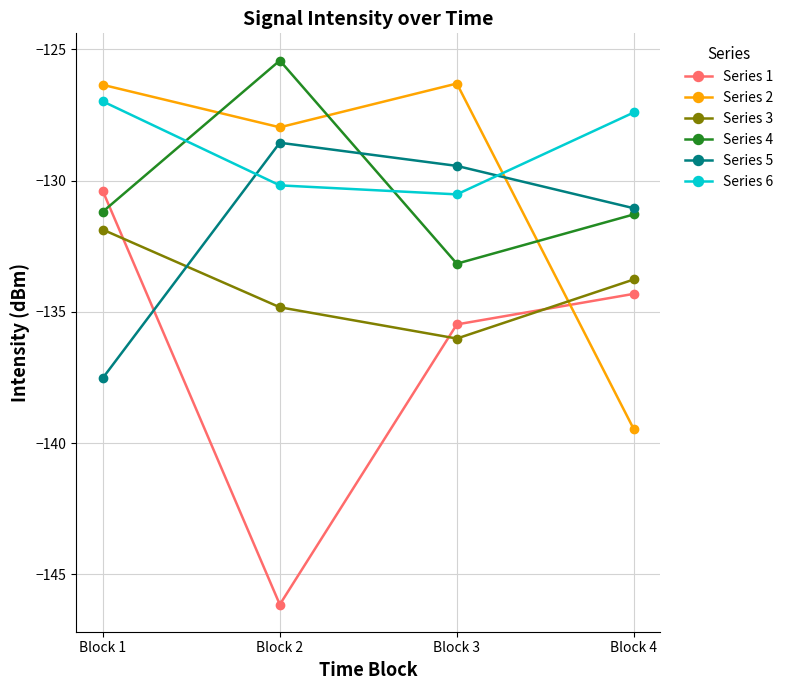

What is the difference between the second highest and second lowest values in the Series 6 series?

2.8